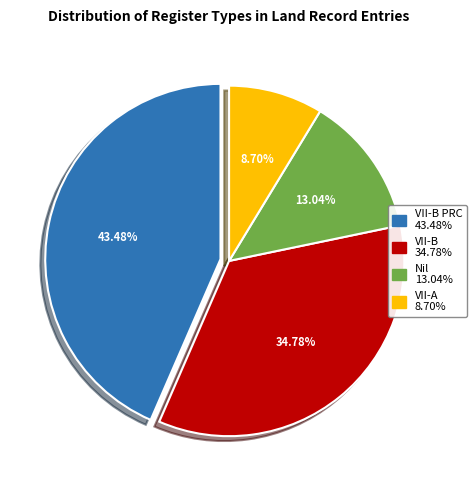

Count the number of slices in the pie.

4